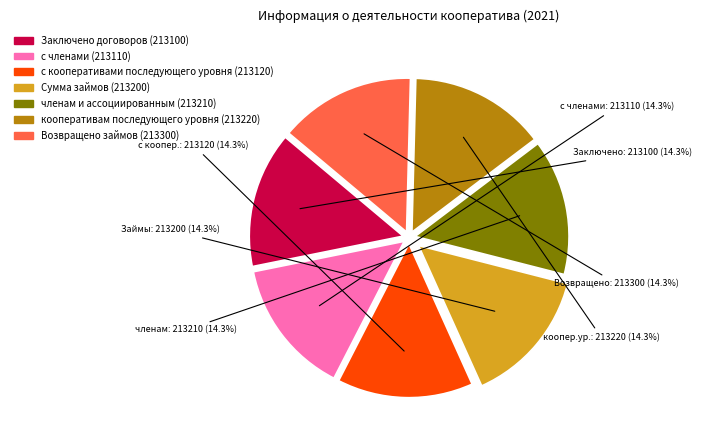

Does any single category account for the majority?

No